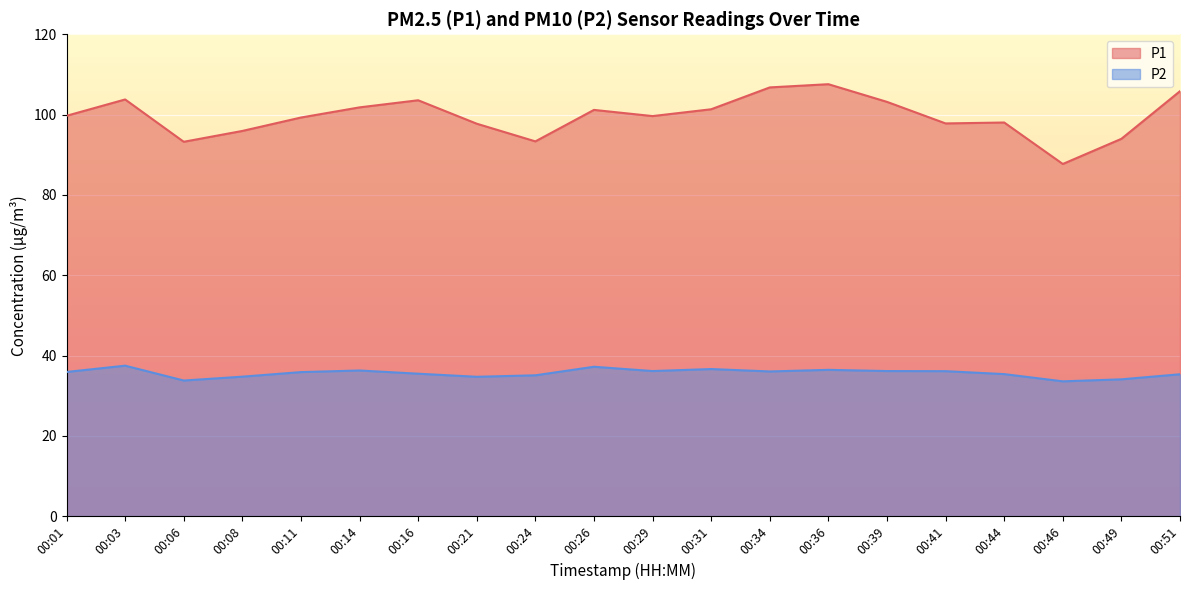

True or false: P1 has a value of 101.2 at 00:26.

True